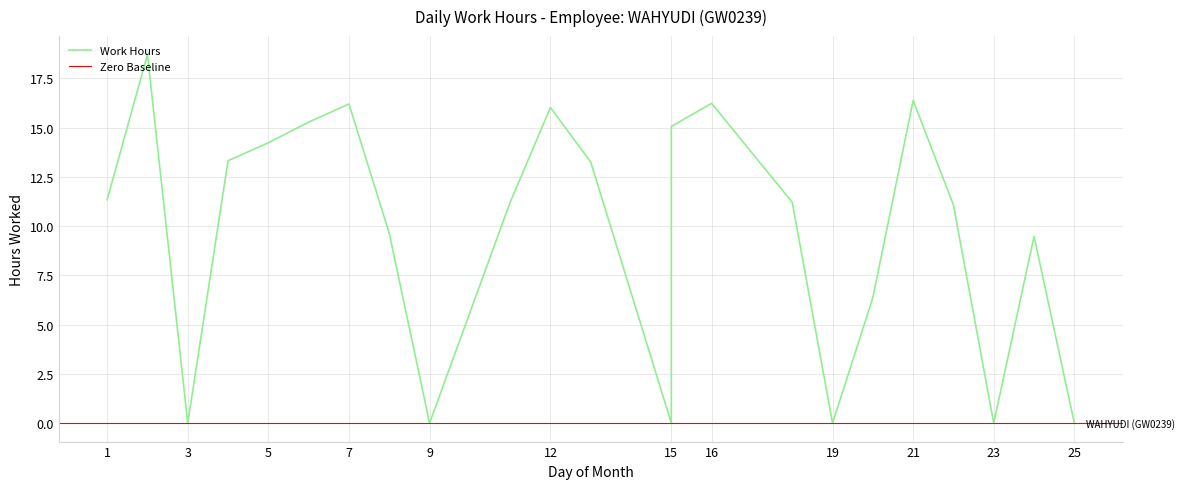

What is the maximum value shown in the chart?

18.7